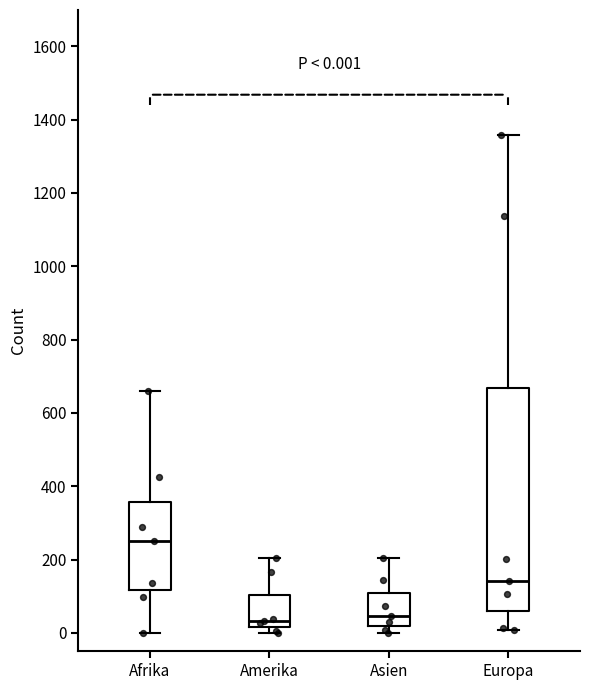

Comparing the boxes themselves (not the whiskers), which one is the tallest?

Europa